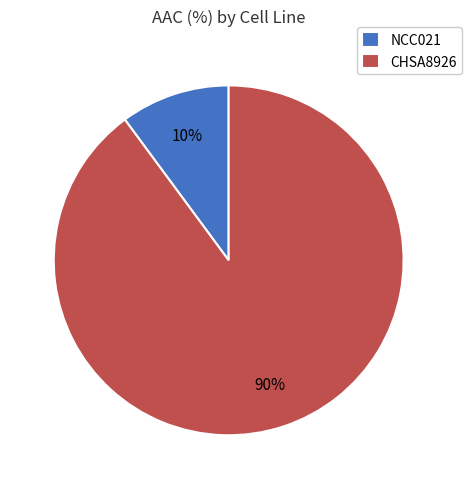

Do NCC021 and CHSA8926 together represent more than half of the pie?

Yes